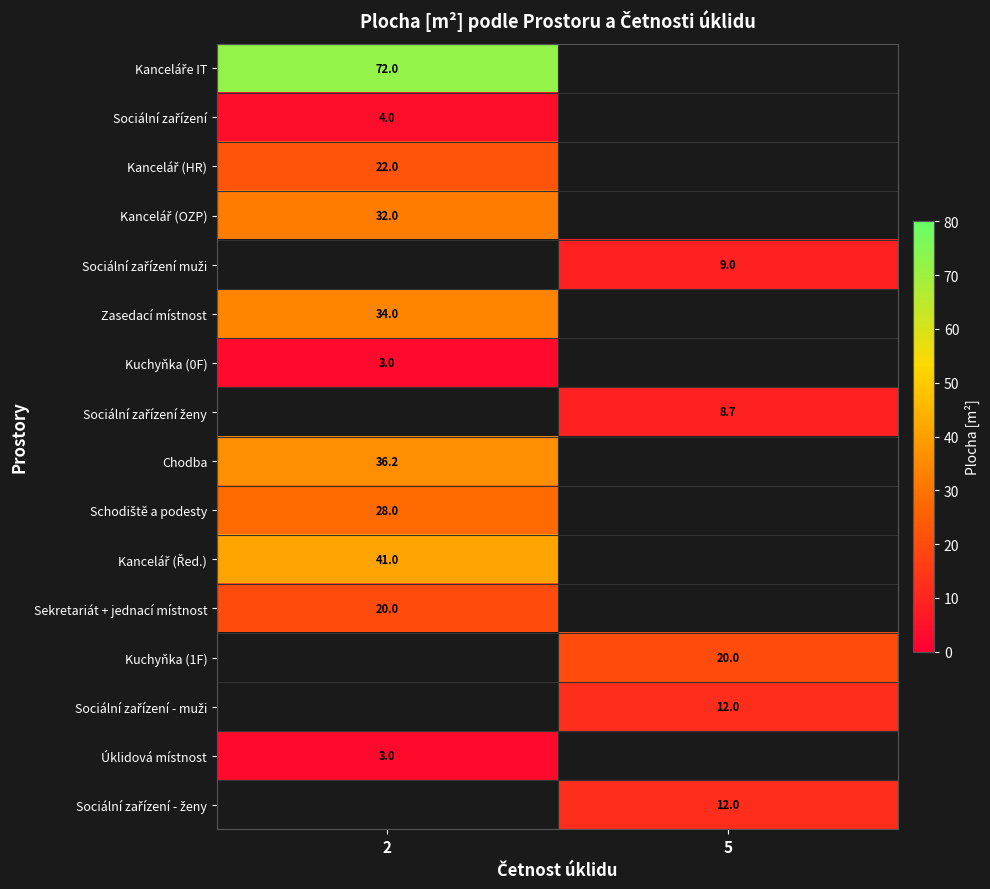

The value of Chodba at 2 is 36.2. True or false?

True